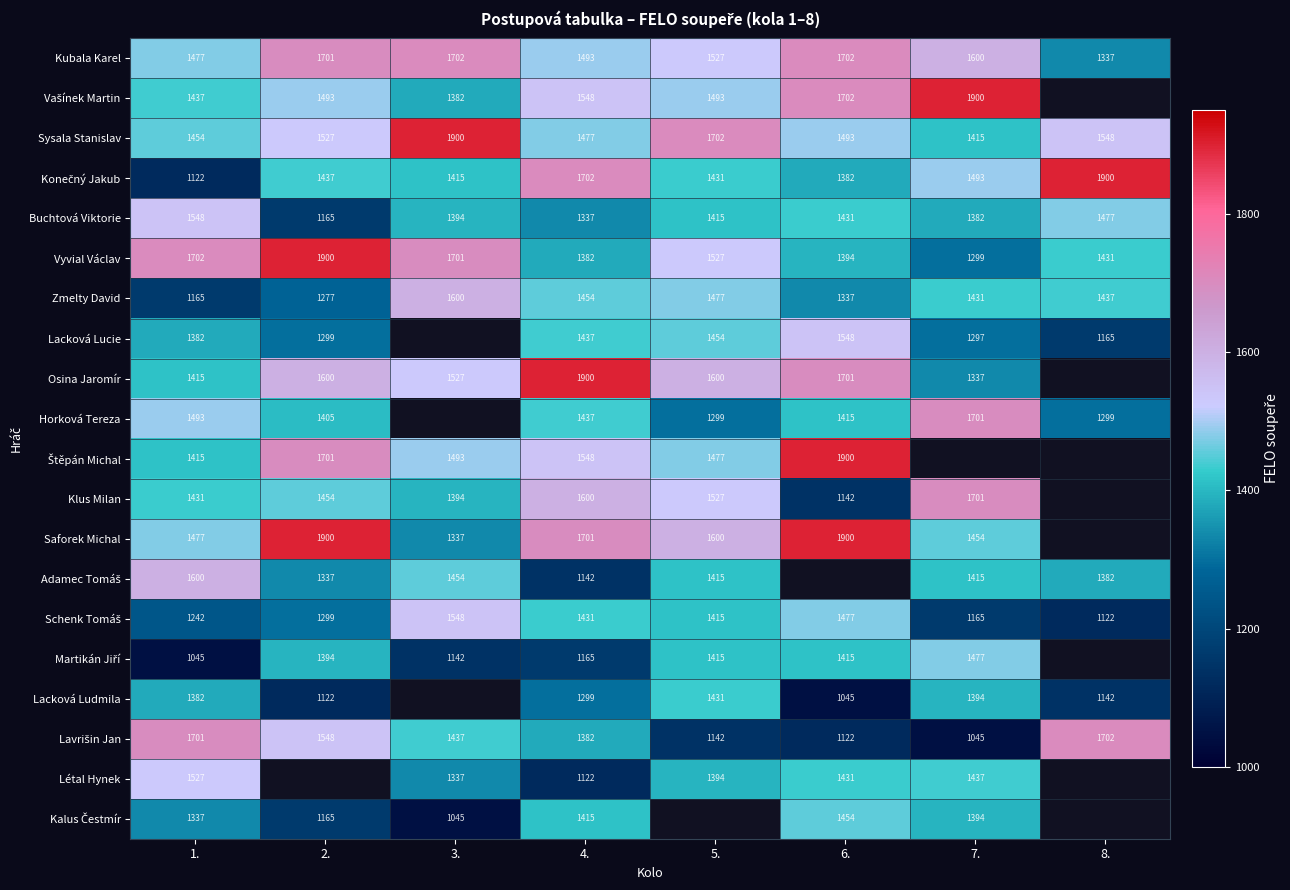

Which has a higher value, 8. or 7.?

7.